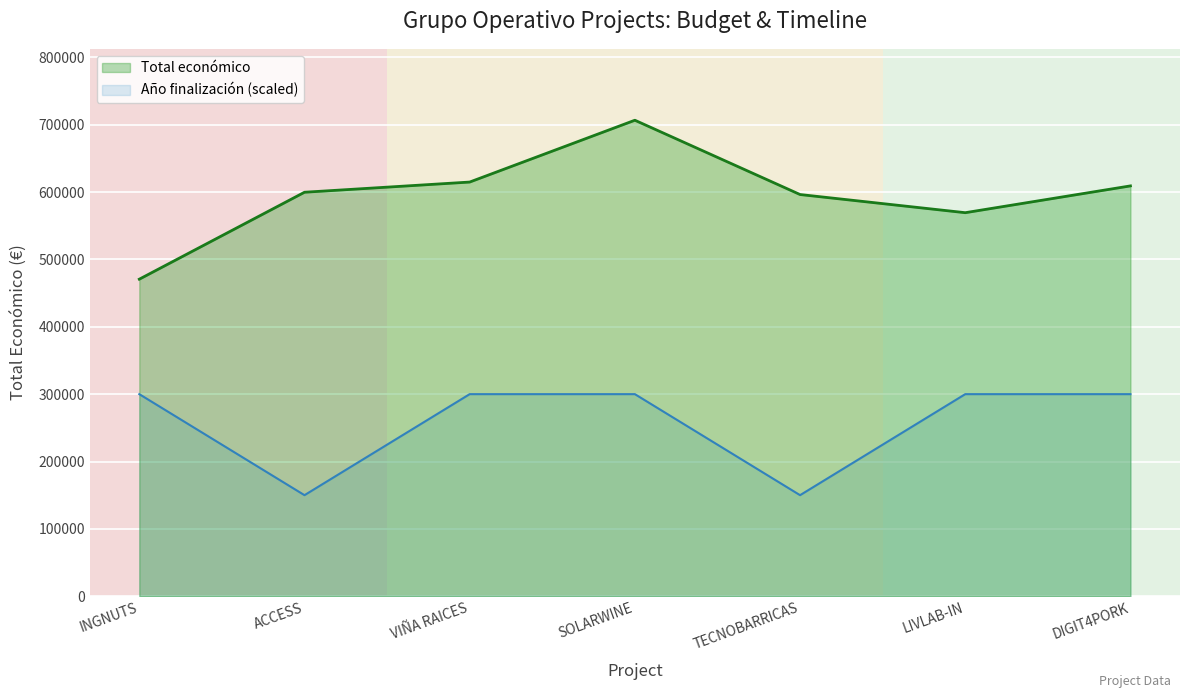

Reading right to left, what are all the values shown in this chart?

Total económico: DIGIT4PORK=609206	LIVLAB-IN=569416	TECNOBARRICAS=596384	SOLARWINE=706697	VIÑA RAICES=614907	ACCESS=599779	INGNUTS=470675
Año de finalización: DIGIT4PORK=300000	LIVLAB-IN=300000	TECNOBARRICAS=150000	SOLARWINE=300000	VIÑA RAICES=300000	ACCESS=150000	INGNUTS=300000